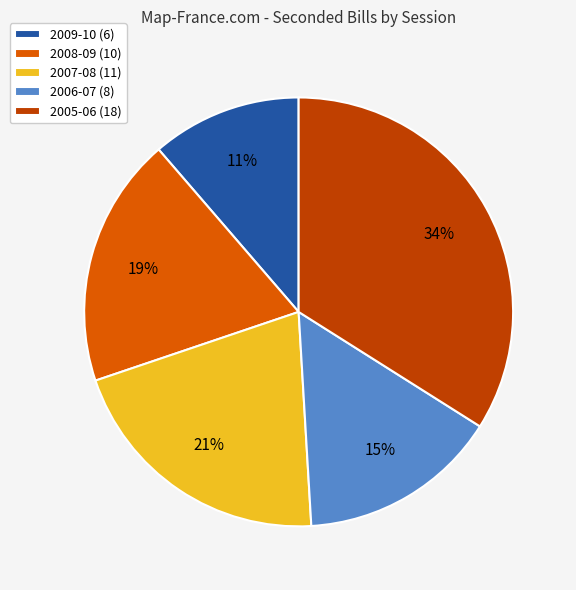

Which category has the smallest portion of the pie?

2009-10